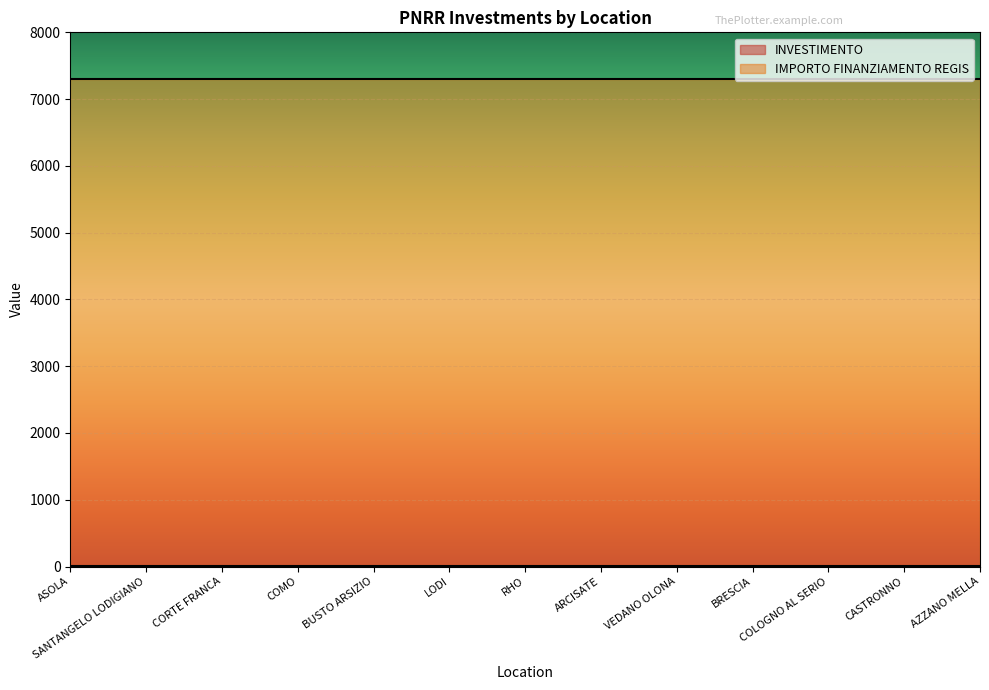

Rank the series by their average value, from lowest to highest.

INVESTIMENTO, IMPORTO FINANZIAMENTO REGIS